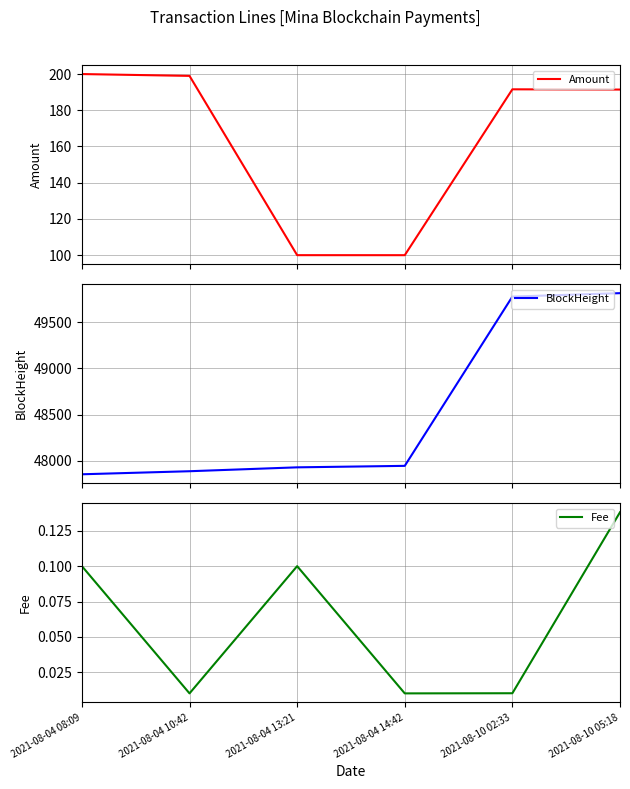

Where is BlockHeight nearest to the value 48833?

2021-08-04 14:42